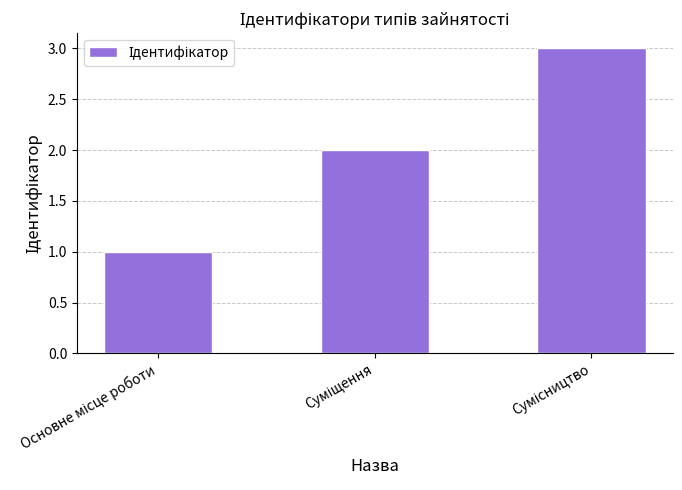

What is the sum of all values?

6